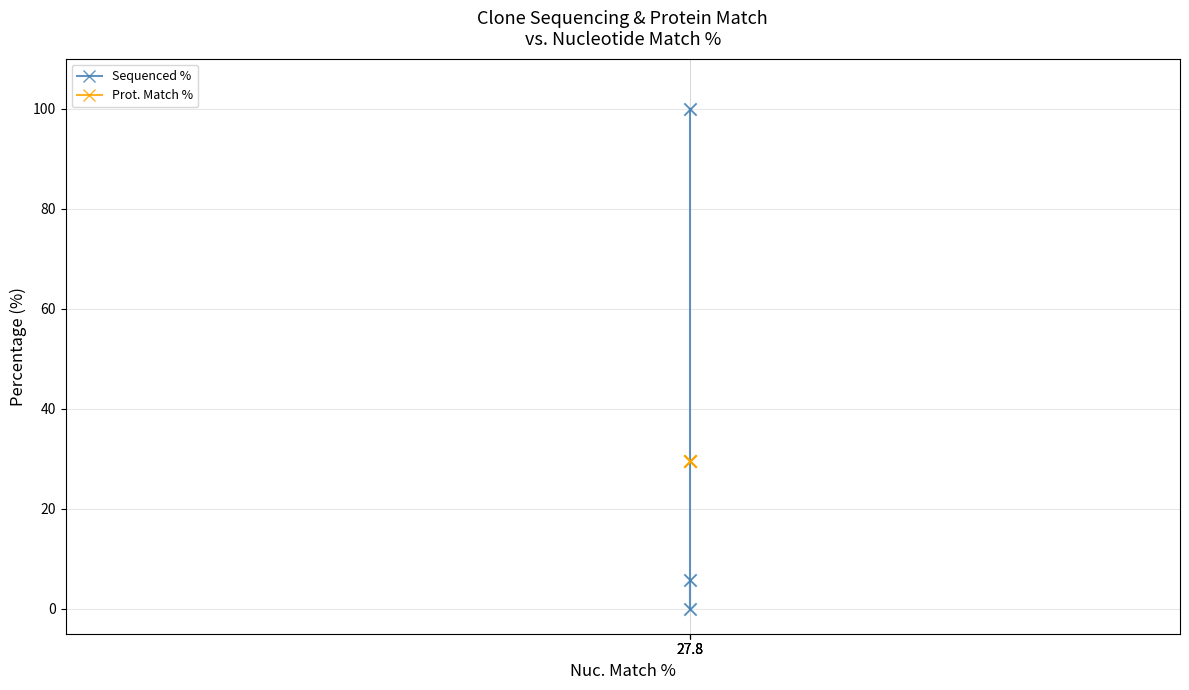

What is the total value across all series at 27.8?

129.5